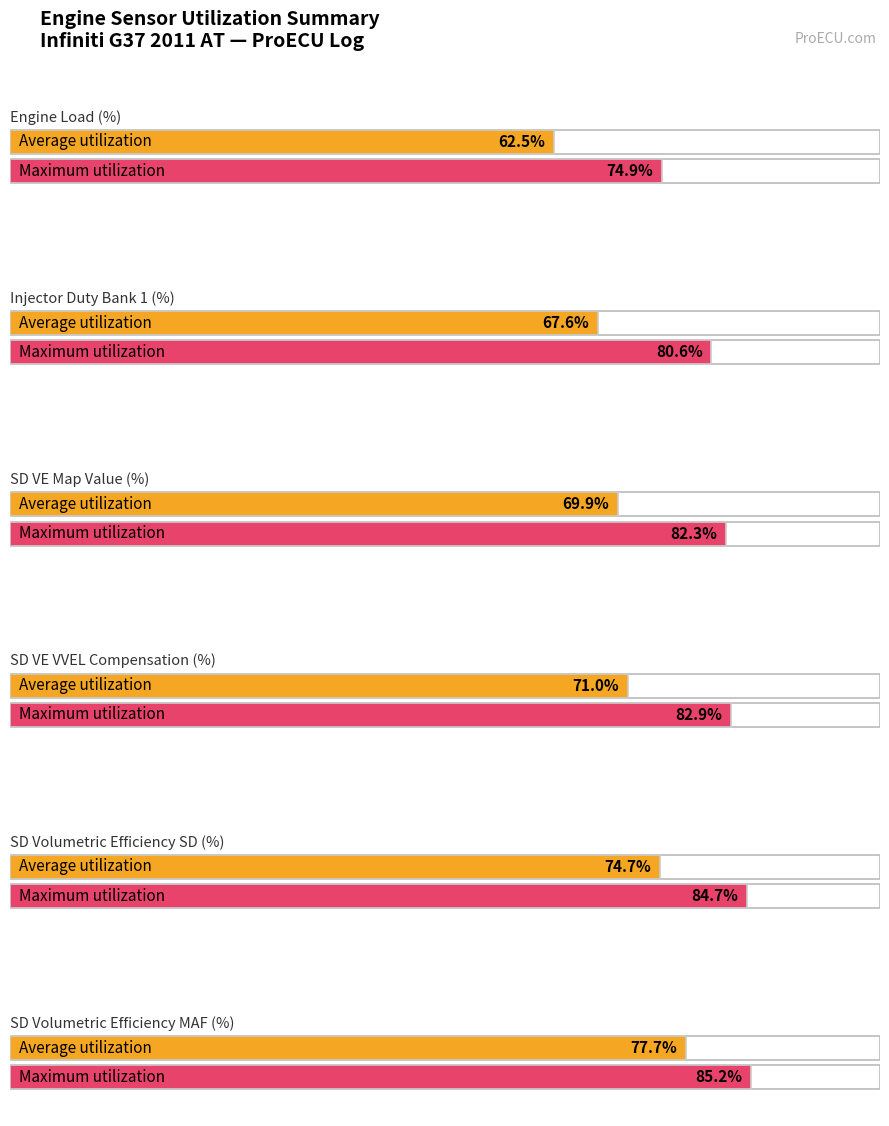

Reading left to right, extract all data points from this chart.

Average utilization: 62.5	67.6	69.9	71.0	74.7	77.7
Maximum utilization: 74.9	80.6	82.3	82.9	84.7	85.2